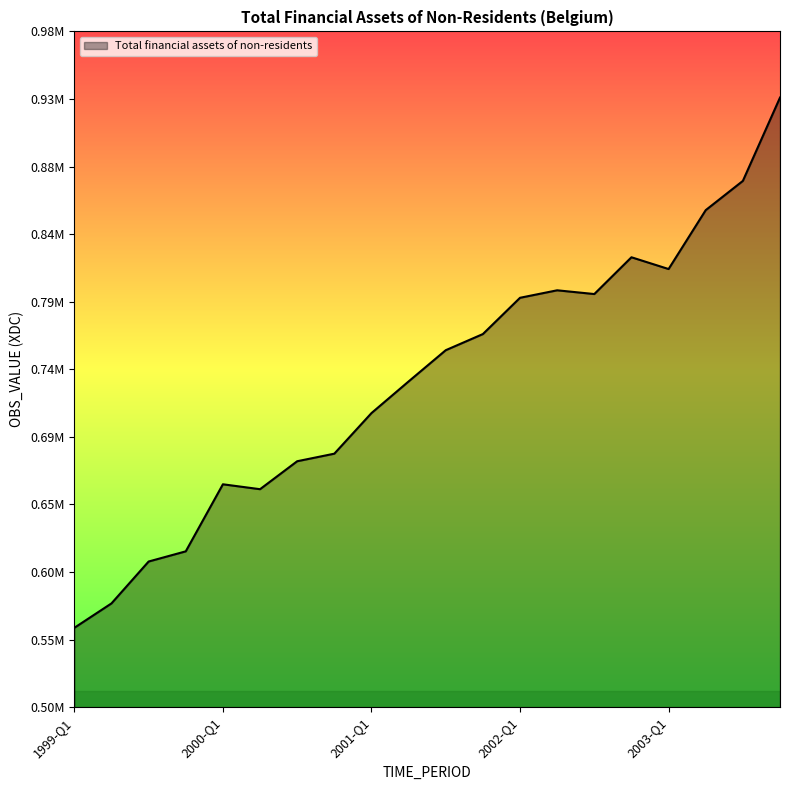

Does the chart have visible grid lines?

No